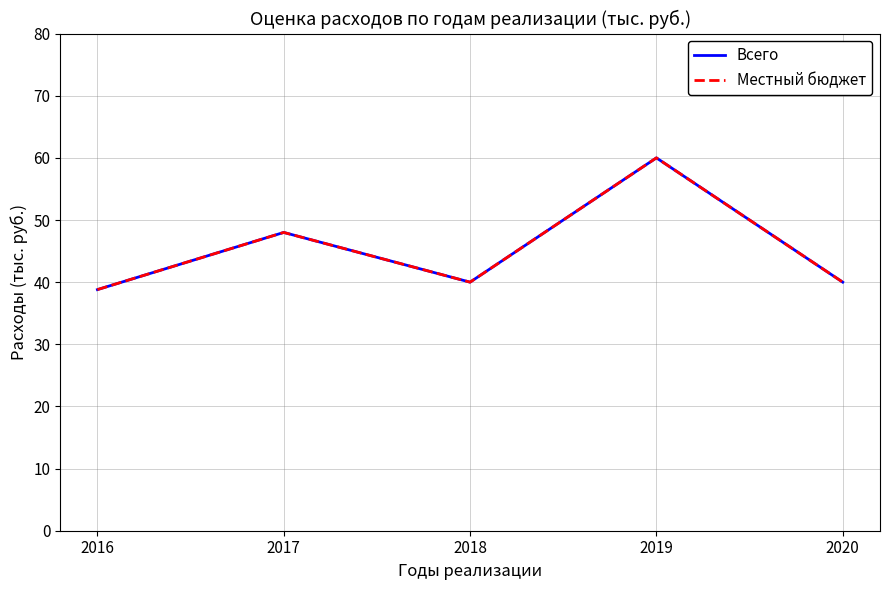

Is this an area chart (filled region under the line)?

No